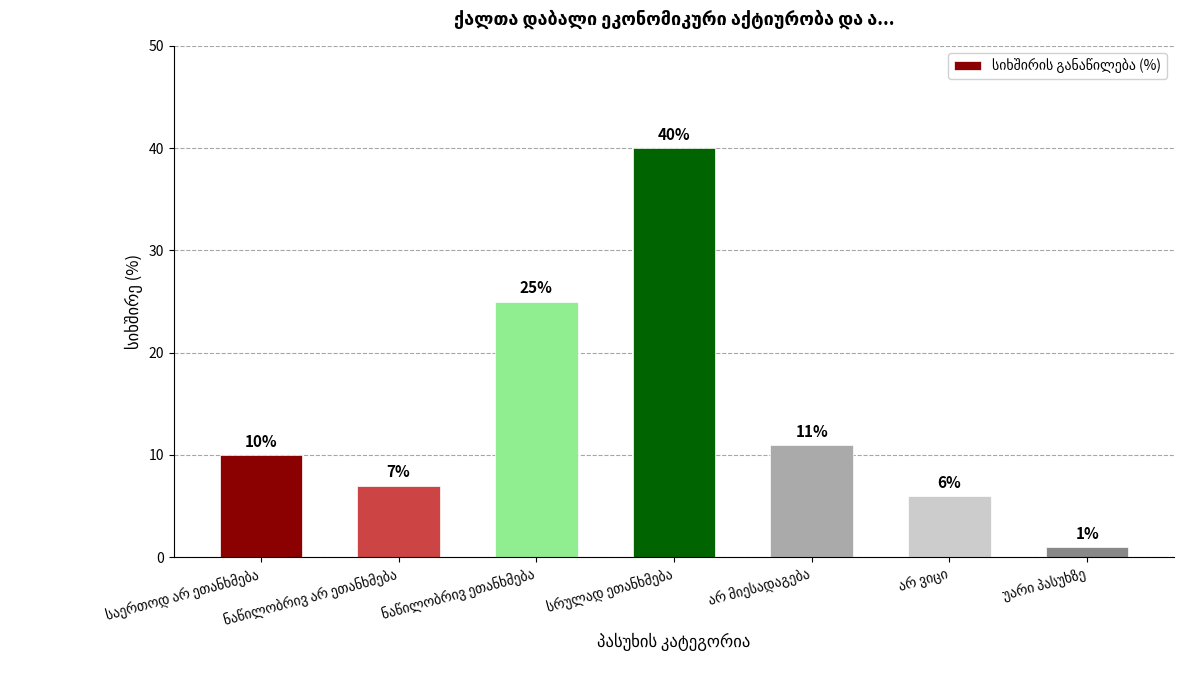

What is the minimum value shown in the chart?

1